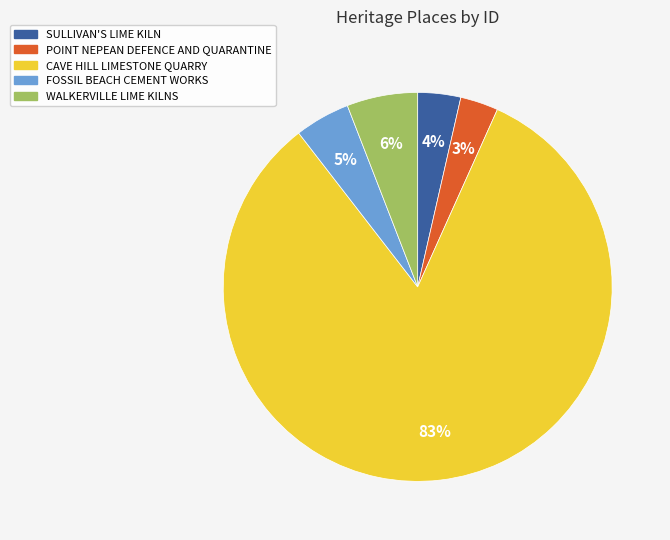

To the nearest percent, what is the average slice percentage?

20%